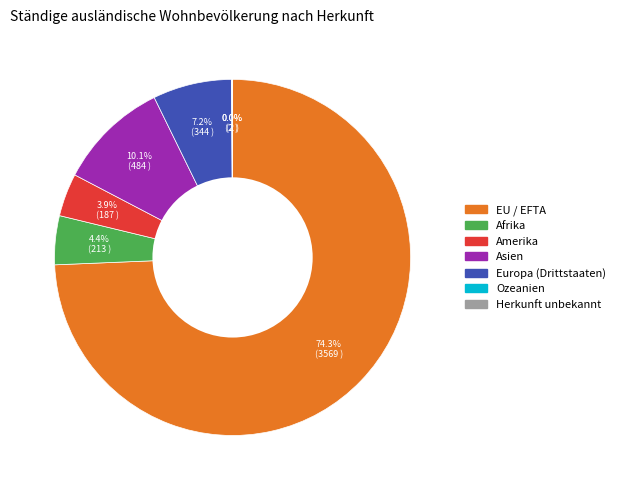

Which category has the biggest portion of the pie?

EU / EFTA